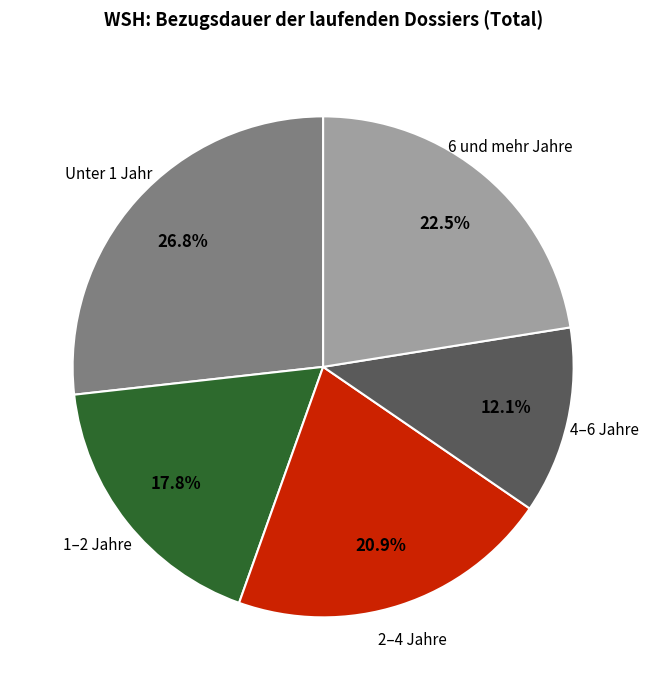

Does any single category account for the majority?

No